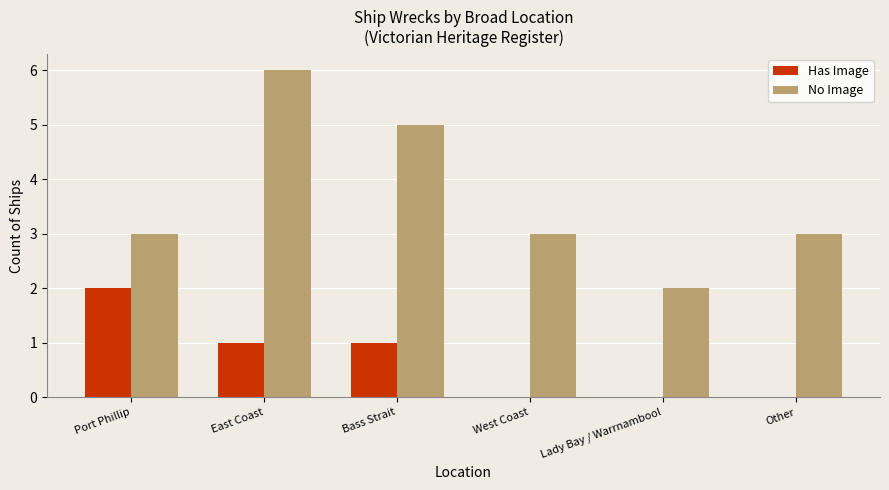

Between Bass Strait and West Coast, which series saw the biggest shift?

No Image